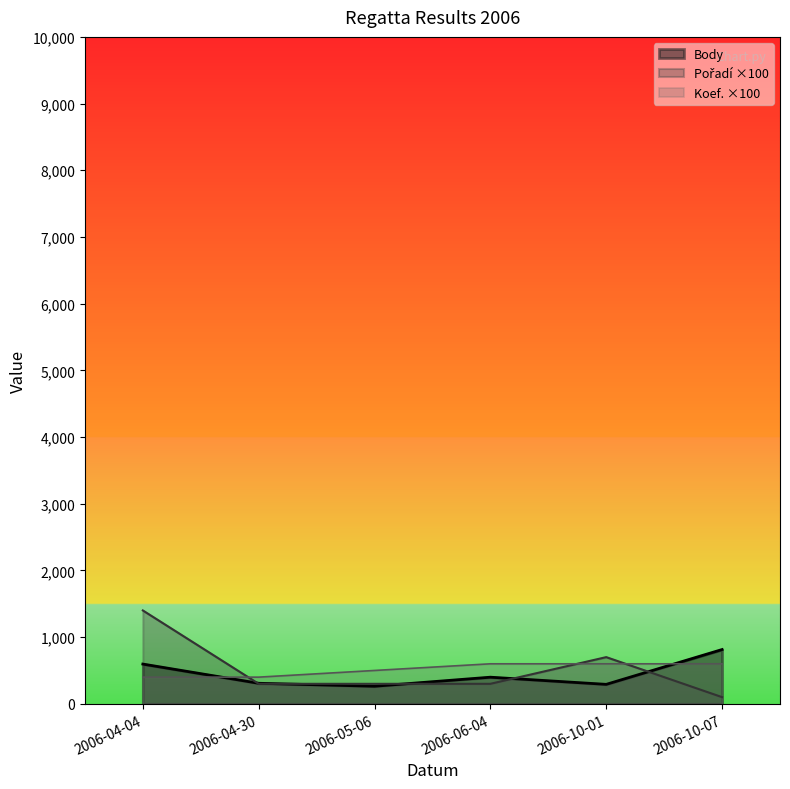

Between 2006-10-01 and 2006-10-07, which series saw the biggest shift?

Pořadí